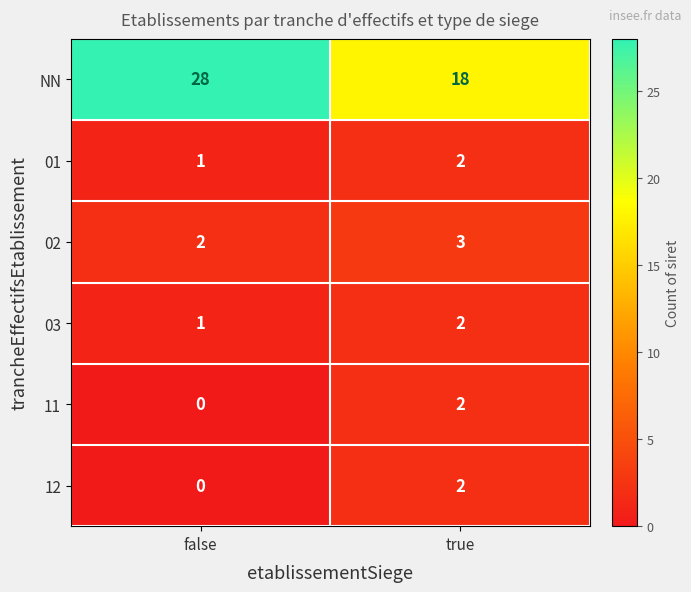

Reading left to right, list all the values displayed in this chart.

NN: false=28	true=18
01: false=1	true=2
02: false=2	true=3
03: false=1	true=2
11: false=0	true=2
12: false=0	true=2